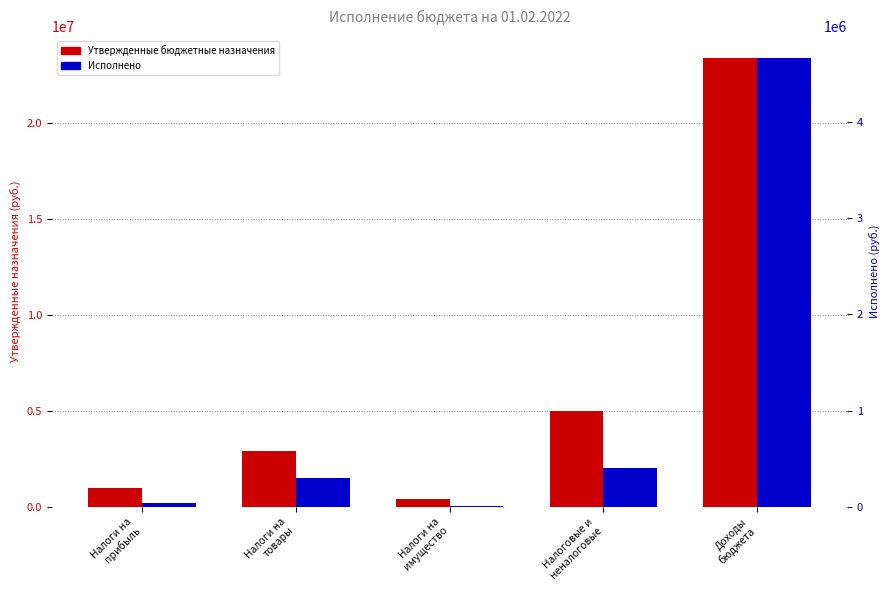

At which label does Утвержденные бюджетные назначения reach its peak?

Доходы
бюджета